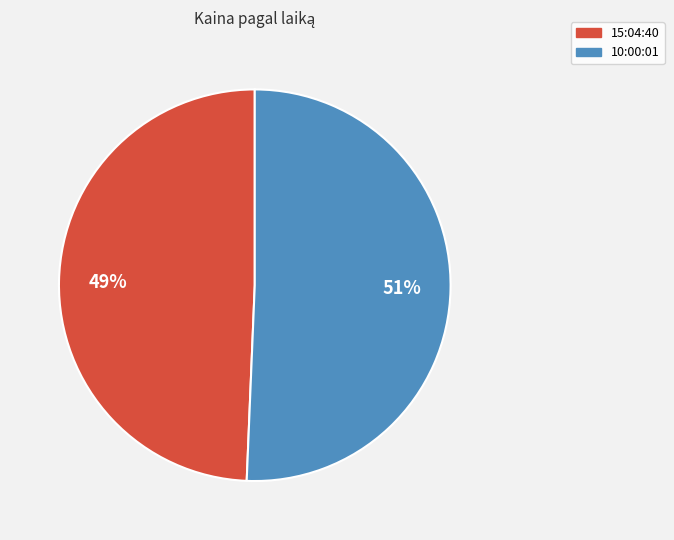

To the nearest percent, what is the average slice percentage?

50%